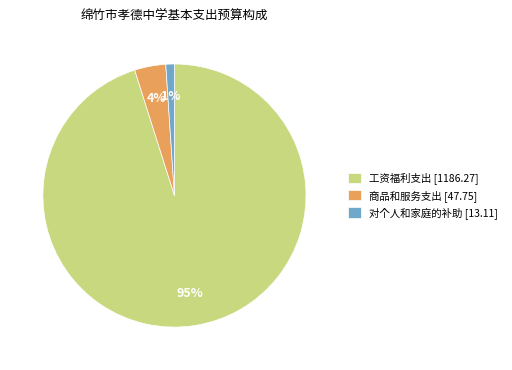

Which has a higher value, 对个人和家庭的补助 [13.11] or 商品和服务支出 [47.75]?

商品和服务支出 [47.75]